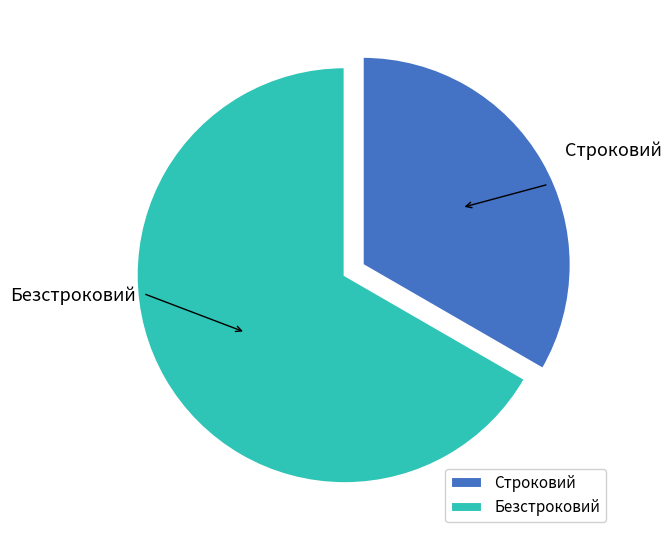

Do Безстроковий and Строковий together represent more than half of the pie?

Yes